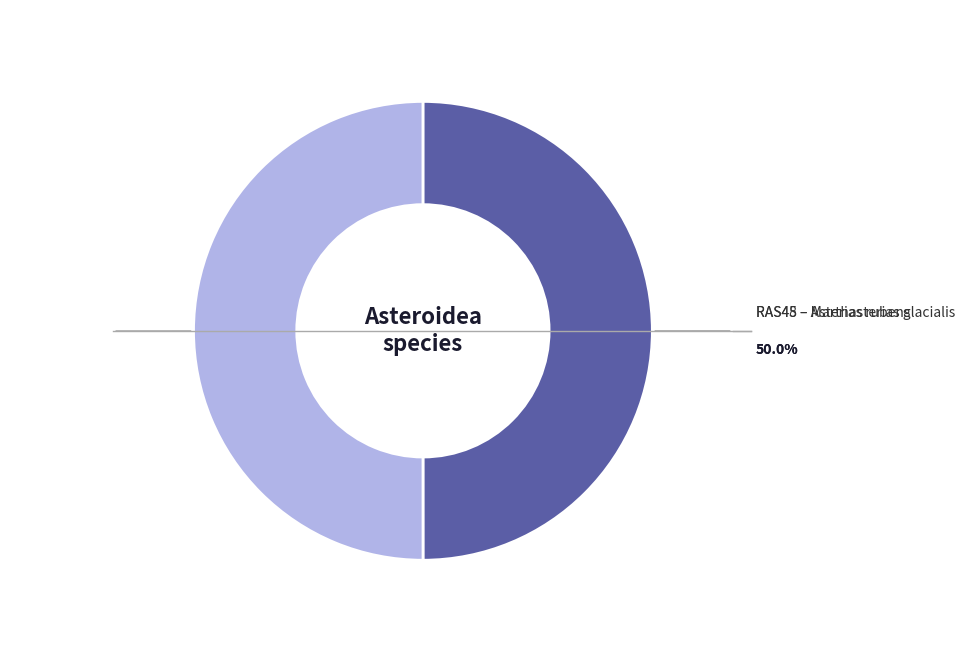

What is the ratio of the value at RAS45 to the value at RAS48?

1.0